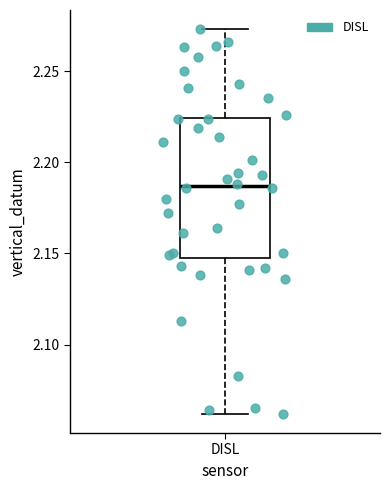

Where is the upper edge of the box for DISL on the y-axis? The values are not printed on the chart, so give them approximately, as read against the axis.

2.225